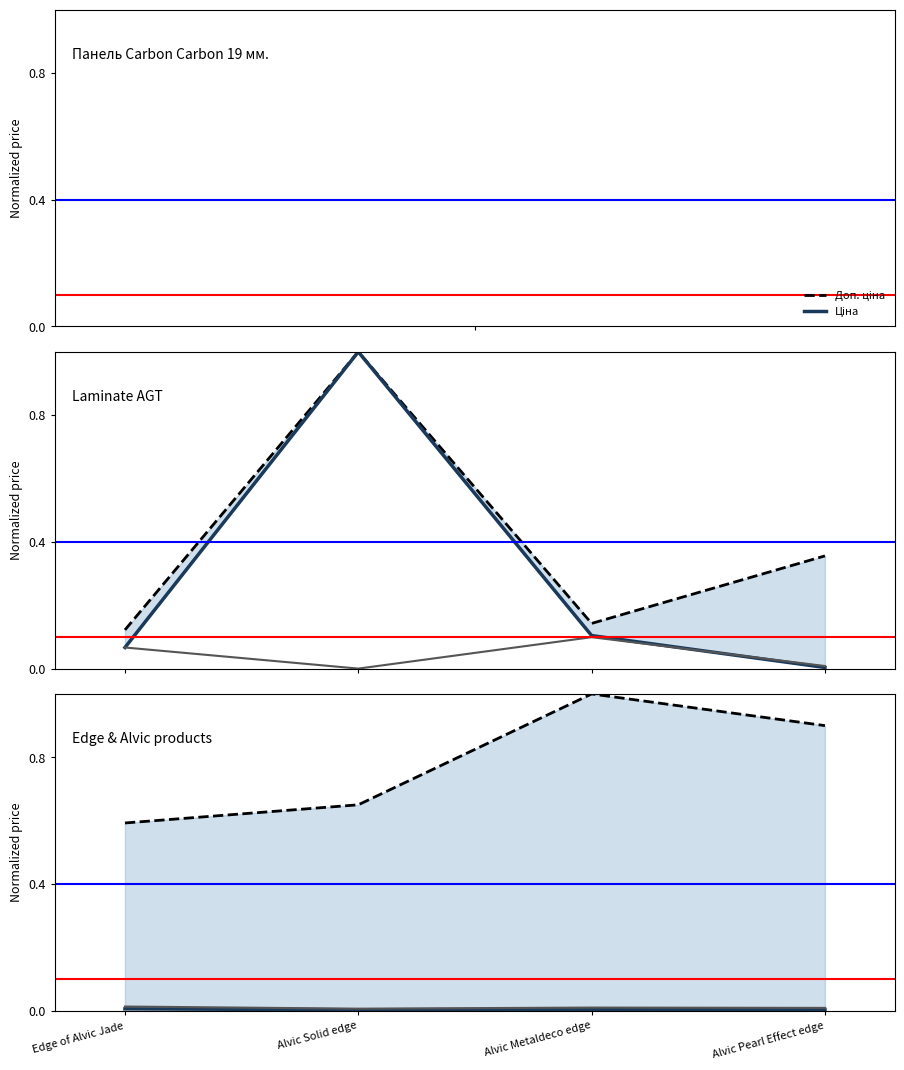

Reading right to left, transcribe all the data shown in this chart.

Доп. ціна: 0.9	1.0	0.7	0.6
Ціна: 0.0	0.0	0.0	0.0
Стара ціна: 0.0	0.0	0.0	0.0